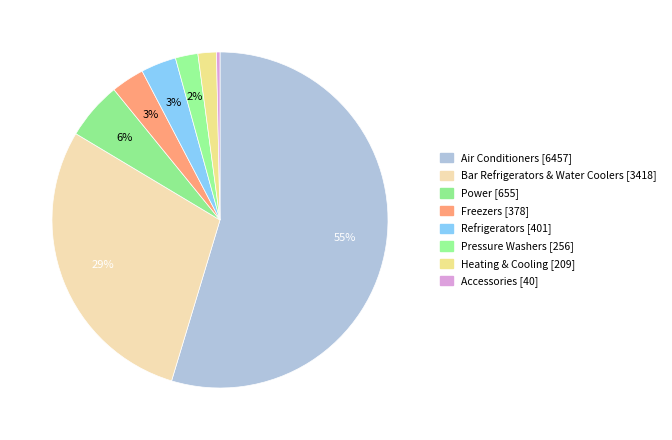

Count the number of slices in the pie.

8